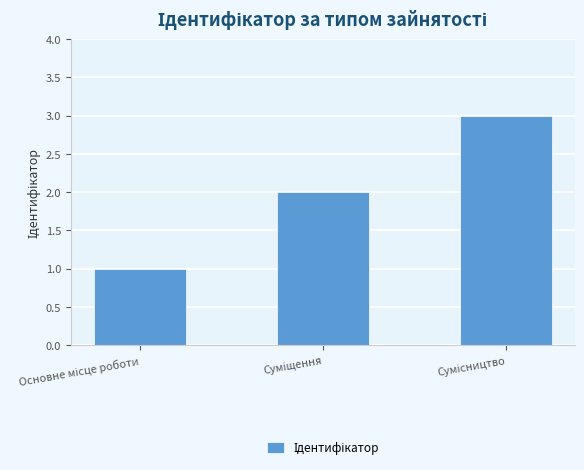

Are the bars horizontal?

No